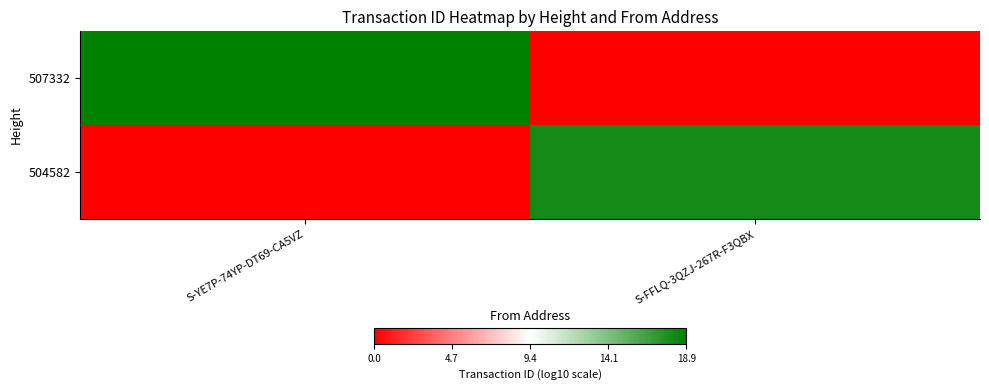

What is the spread (max minus min) of values at S-FFLQ-3QZJ-267R-F3QBX?

18.0